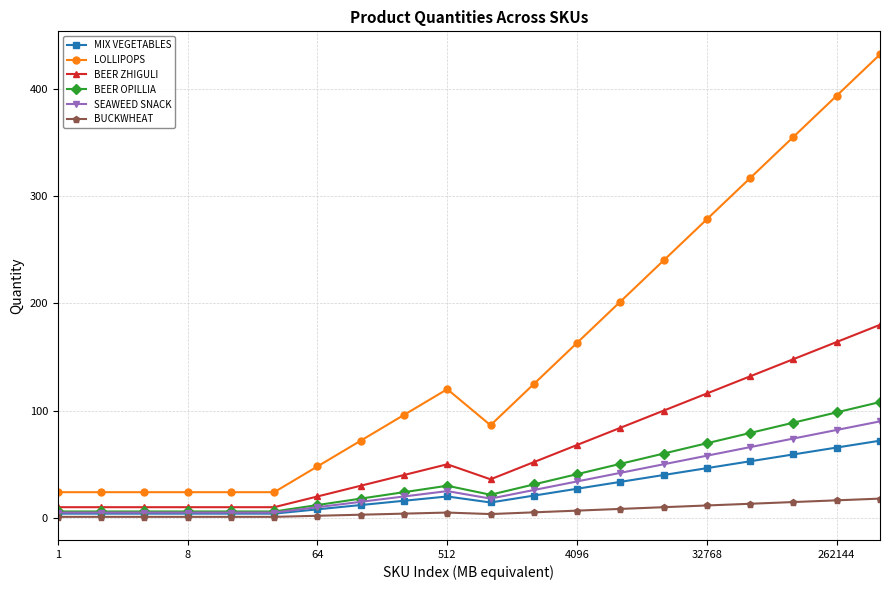

Which series has the widest spread of values?

LOLLIPOPS